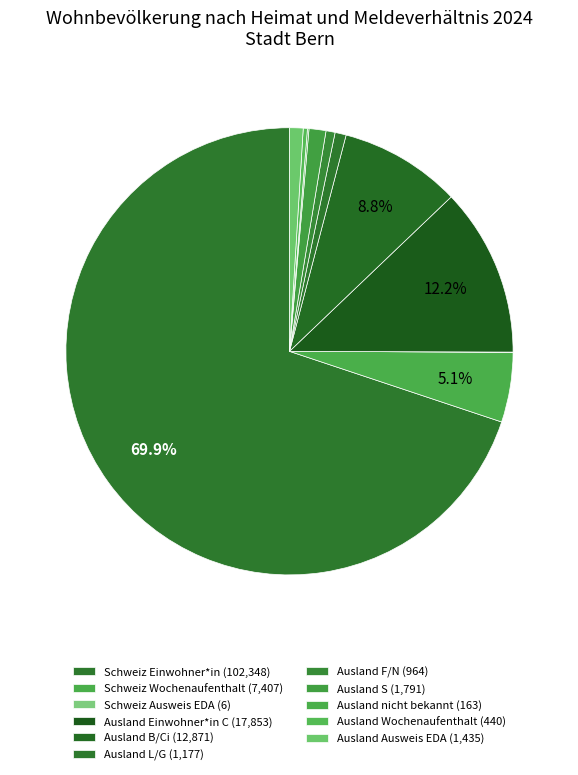

To the nearest percent, what percentage of the pie is Ausland L/G?

1%